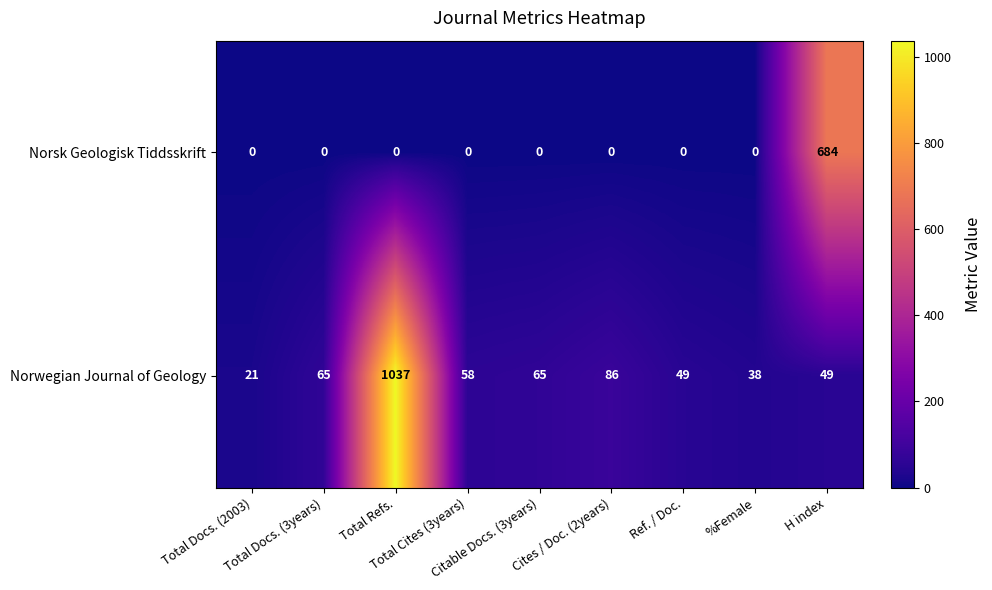

What is the difference between the highest and lowest values at Total Refs.?

1037